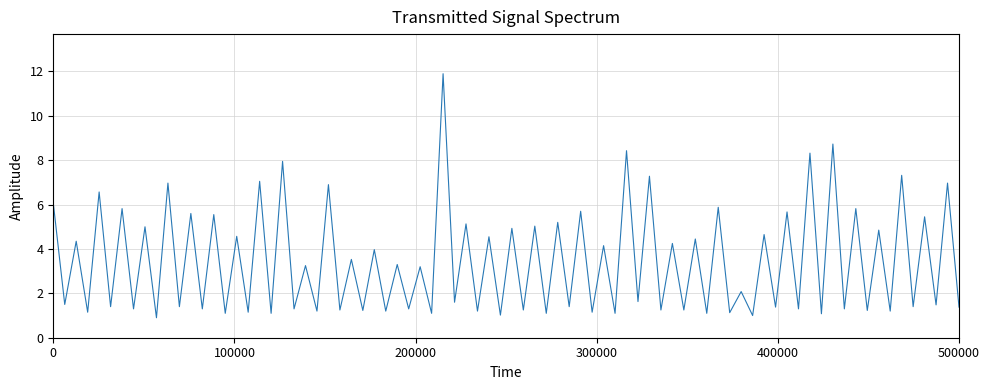

How many series are shown in this chart?

1